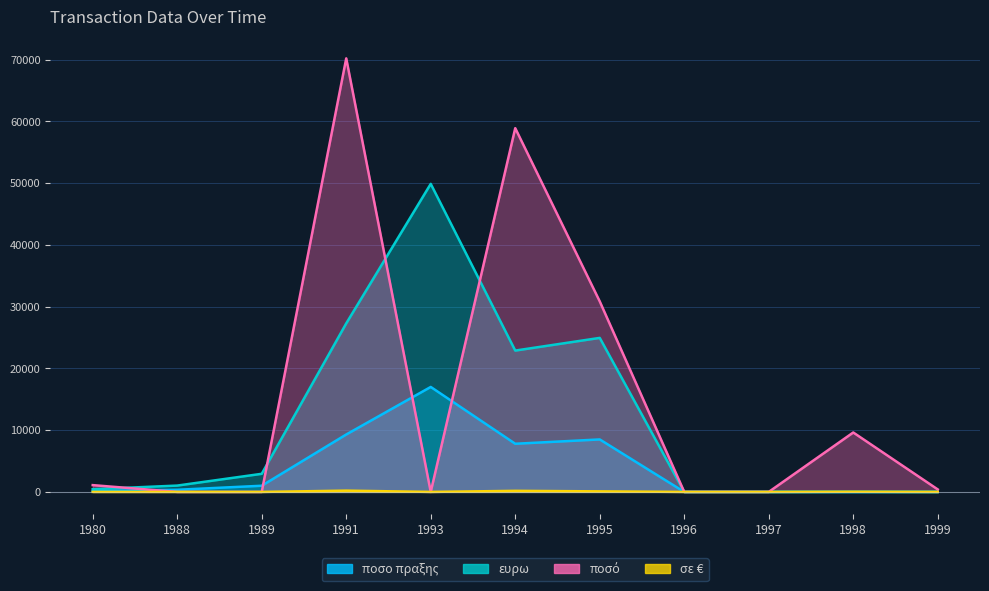

True or false: σε € and ευρω intersect in this chart.

False